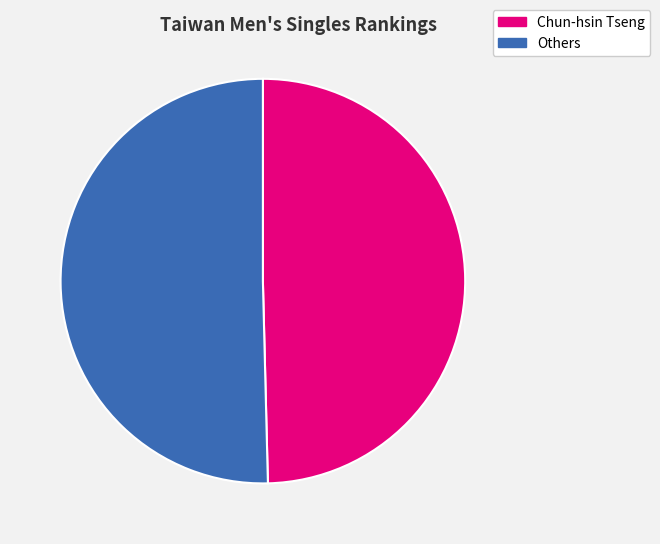

Combined, do Chun-hsin Tseng and Others account for over 50%?

Yes